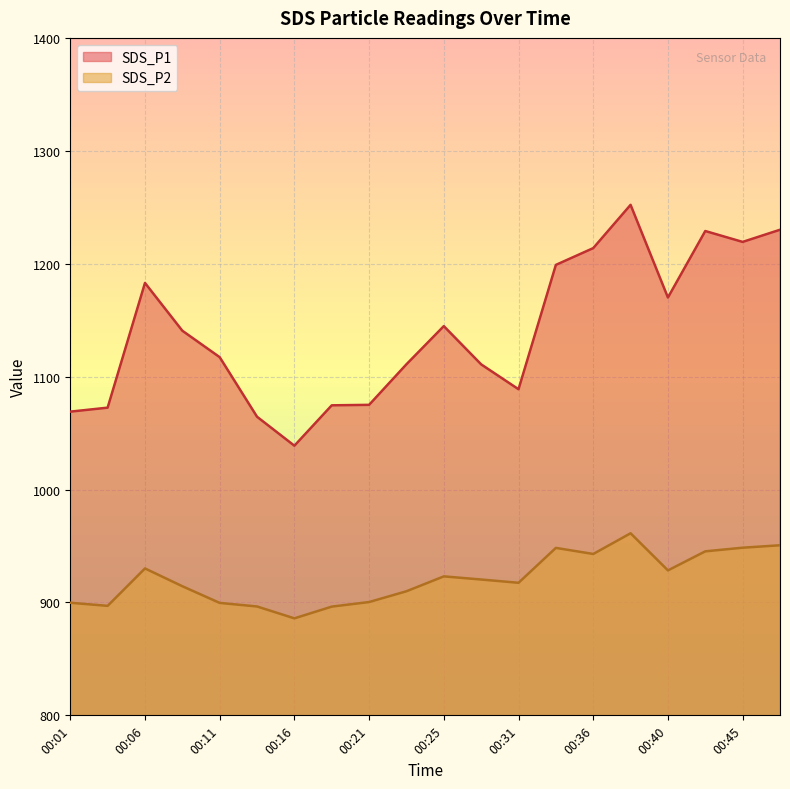

What is the value of the SDS_P1 point at the 18th from the left?

1229.0